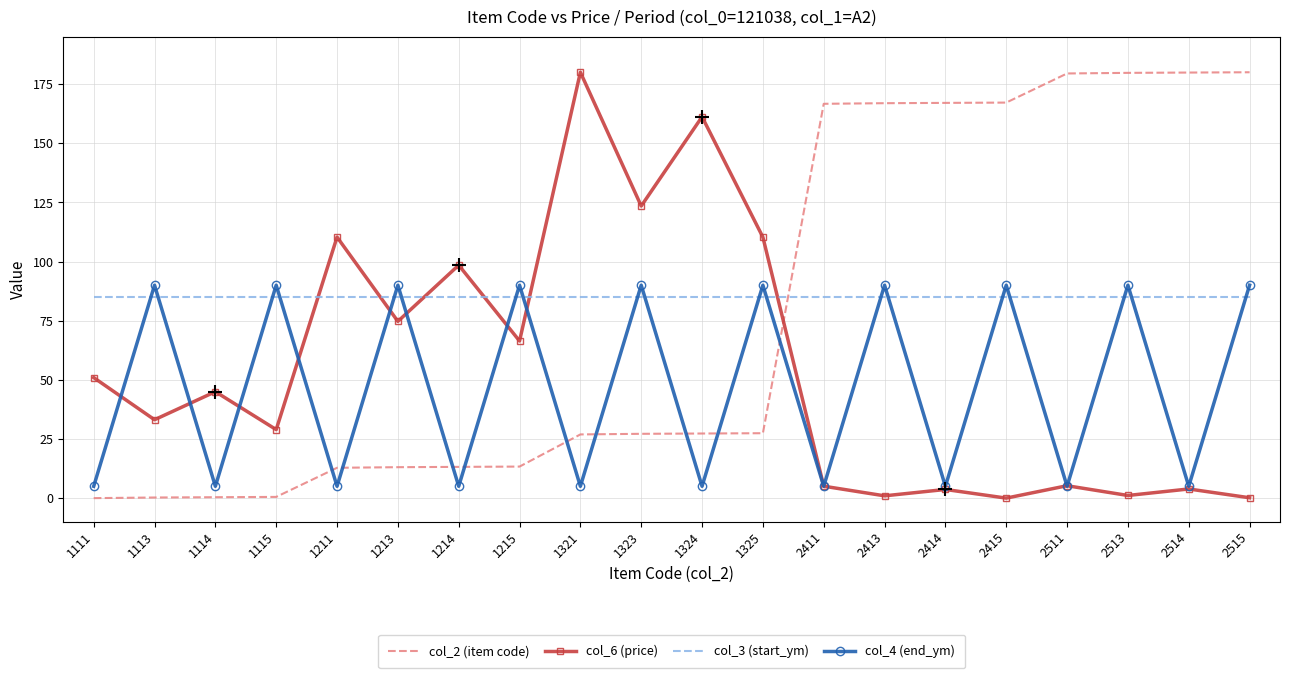

Is it true that col_6 (price) equals 3.7 at 2414?

True